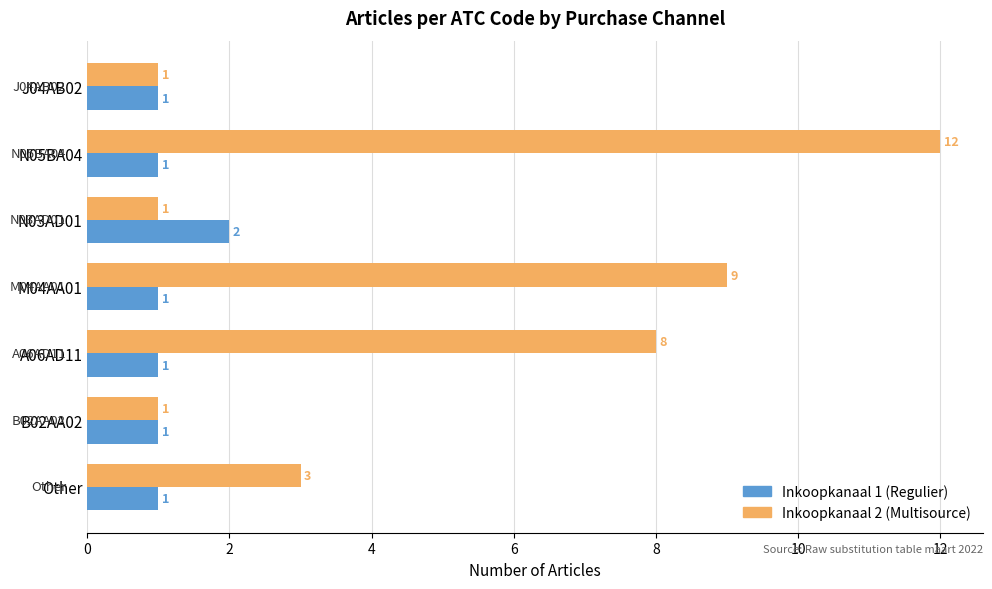

What is the smallest value displayed?

1